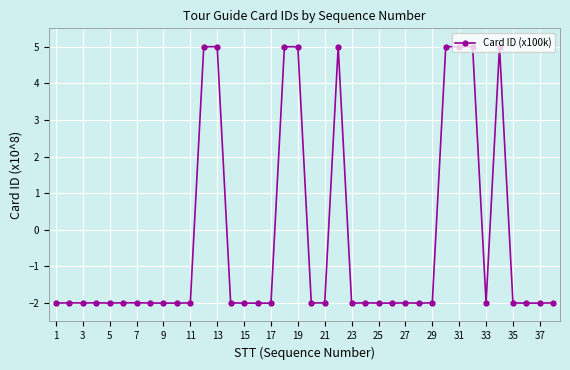

What is the greatest value displayed?

5.0